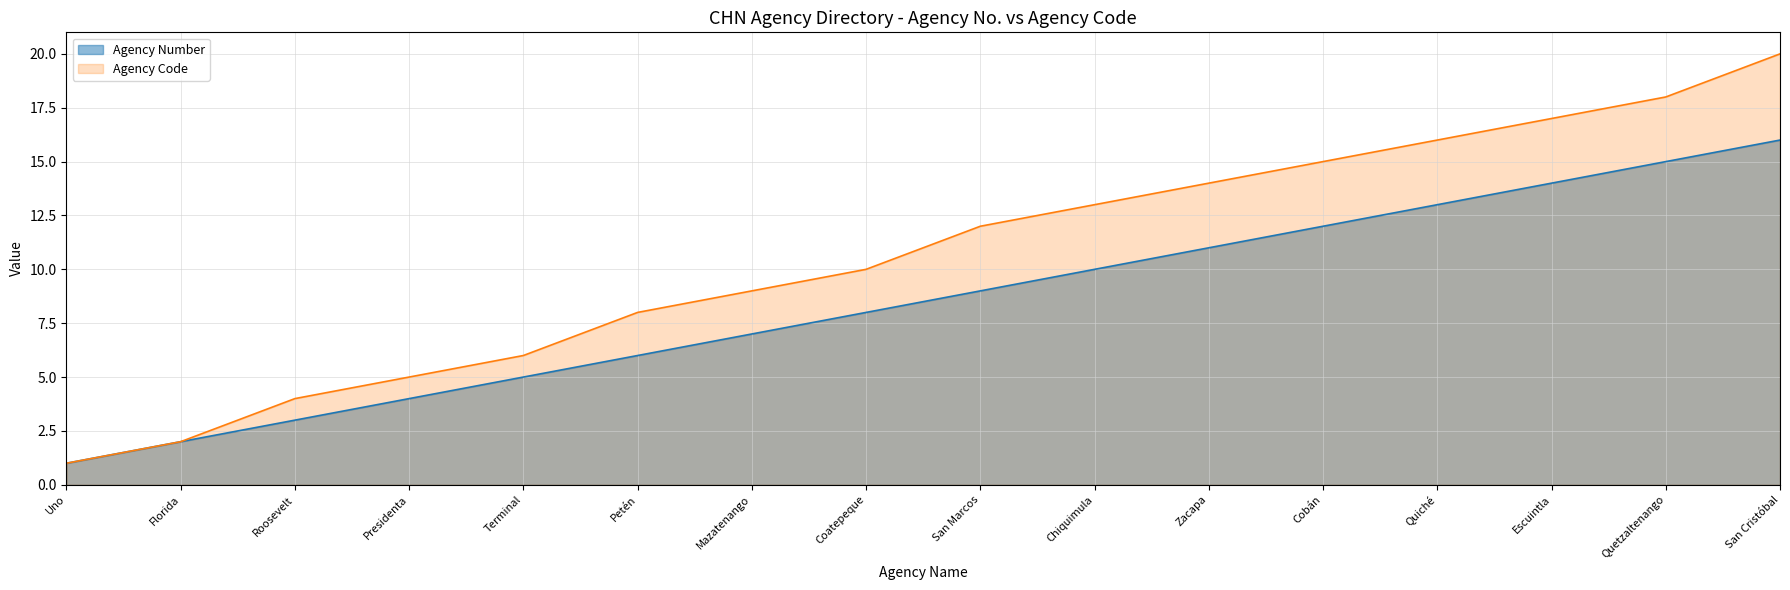

Where is the data nearest to the value 8?

Coatepeque